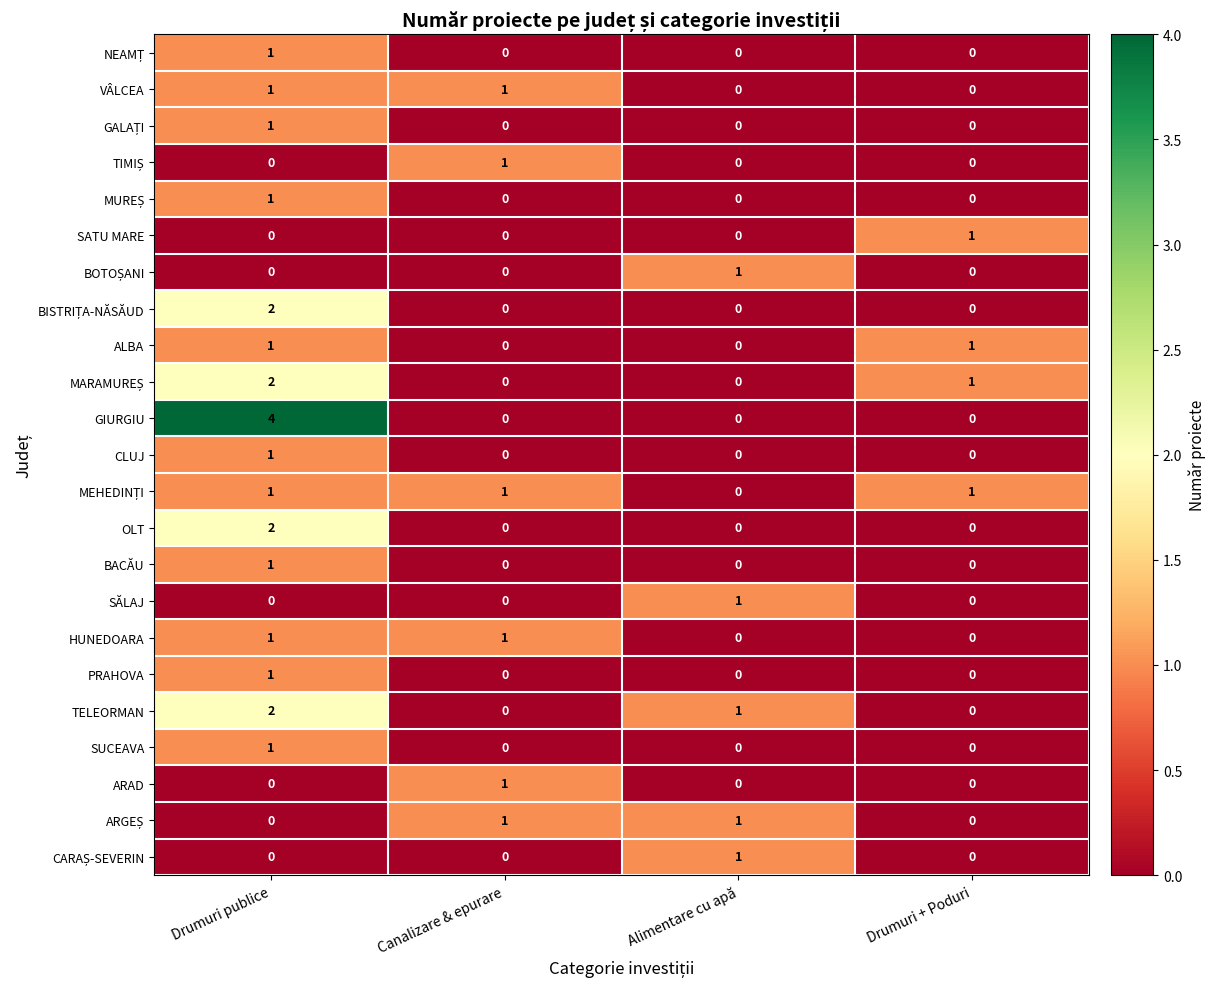

How many GIURGIU values are between 0 and 4?

4